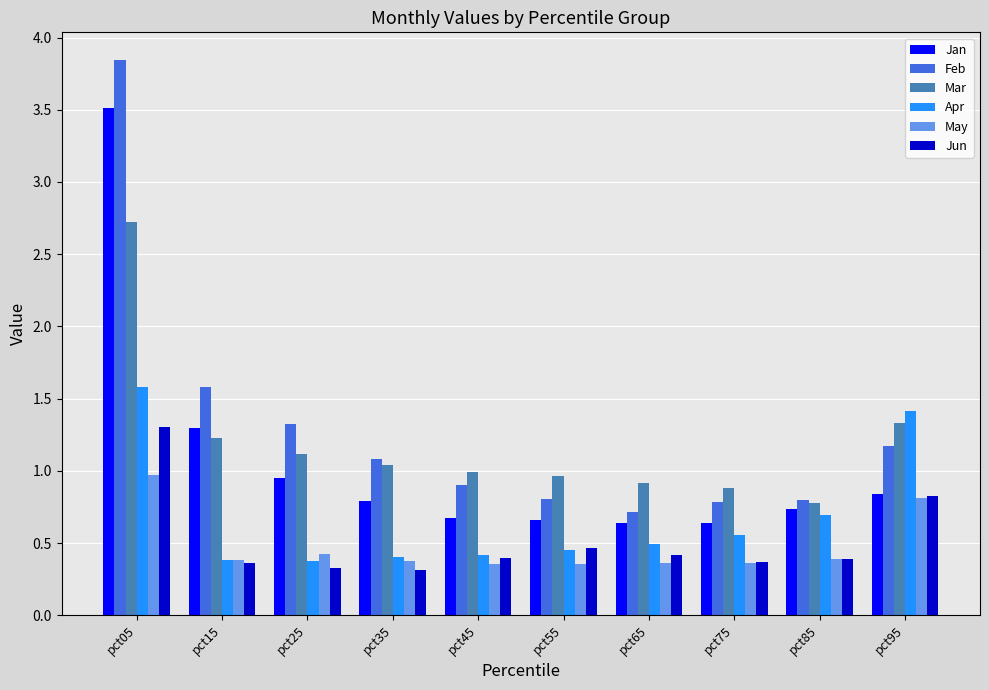

How many series are shown in this chart?

6